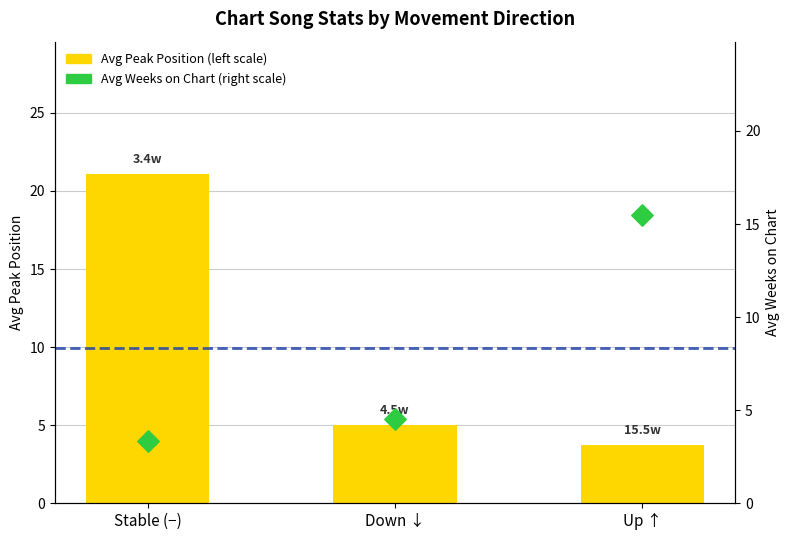

Which series has the largest total across all categories?

Avg Peak Position (left scale)